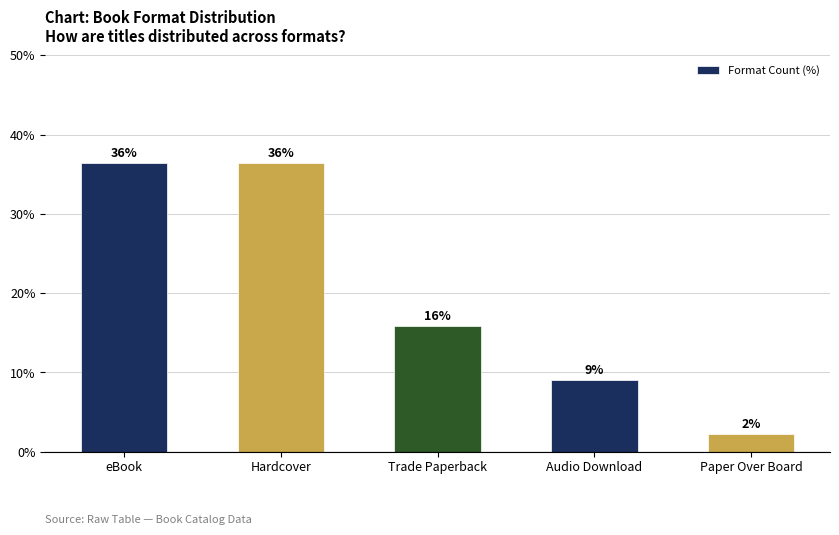

Are the bars horizontal?

No